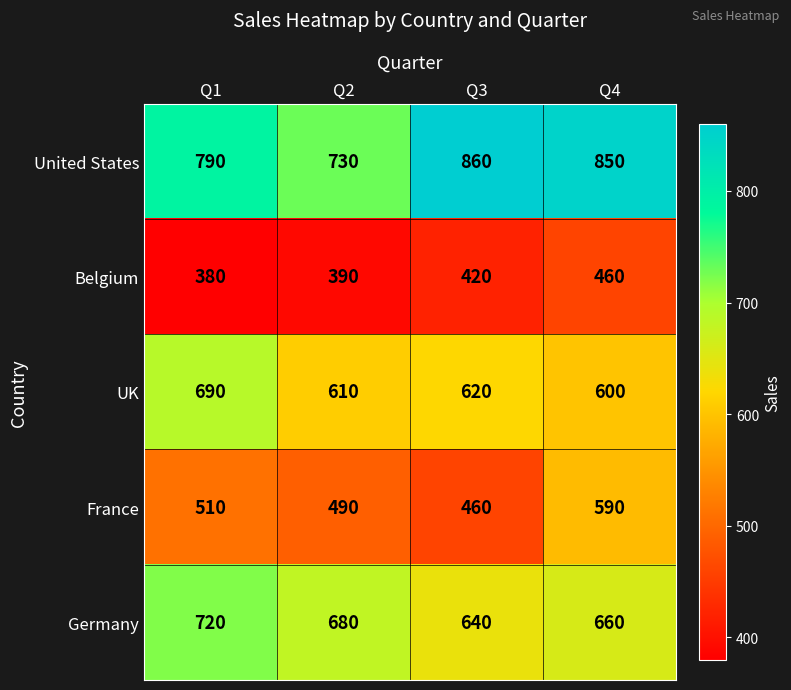

What value does the France series have at Q4, to the nearest 50?

600